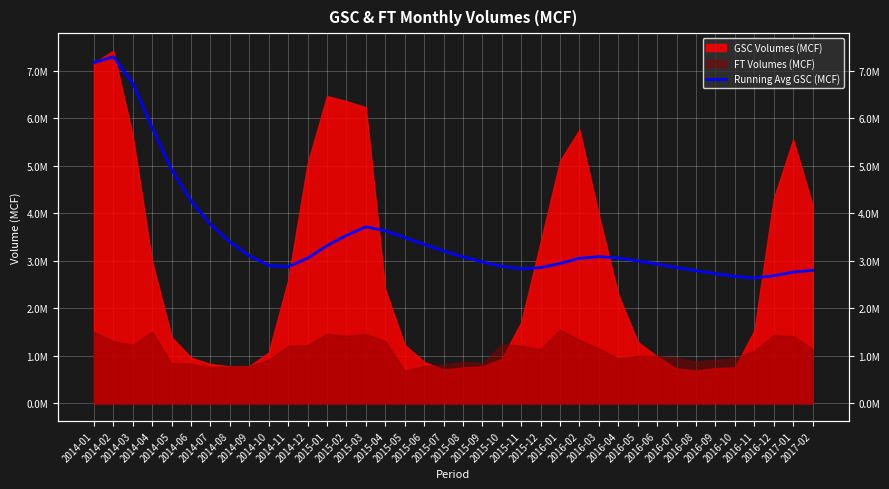

How many data points does each series have?

38